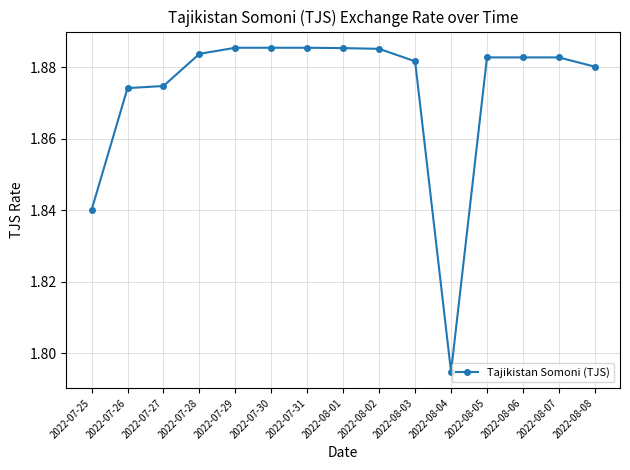

The value at 2022-07-25 is 1.2. True or false?

False